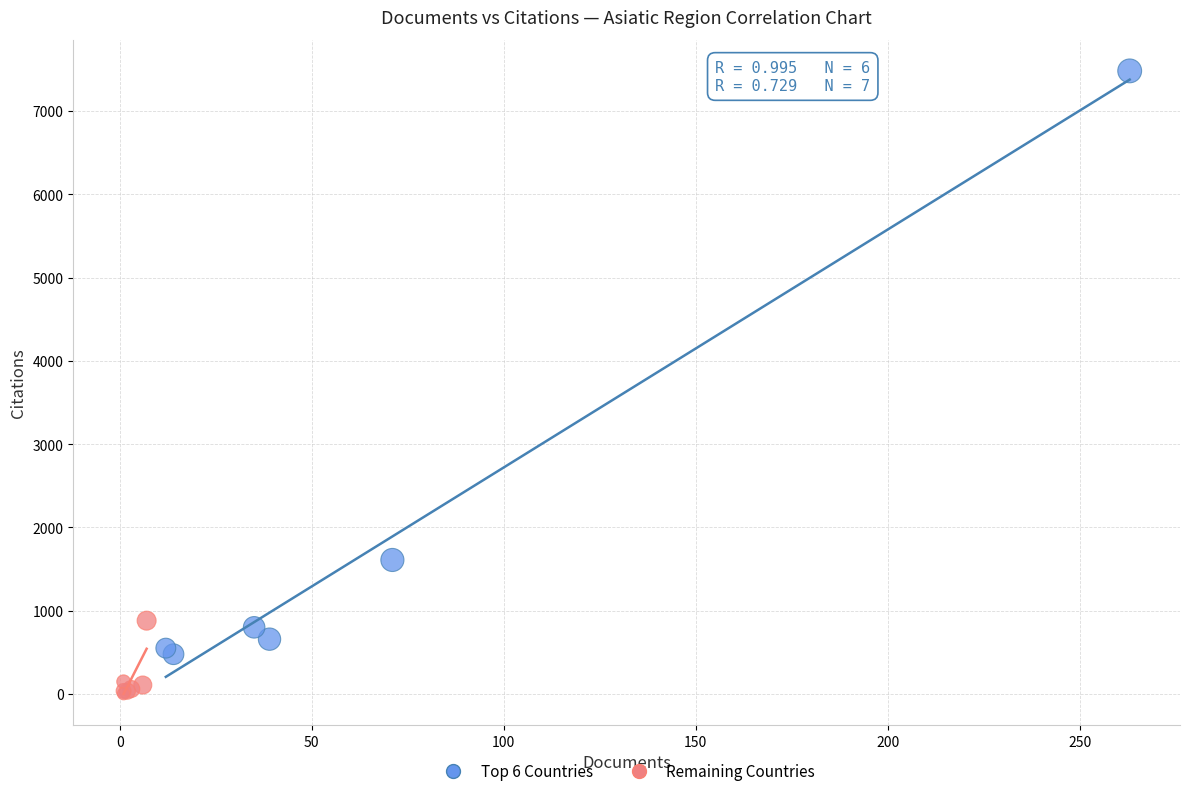

What are all the series names shown in the legend?

Top 6 Countries, Remaining Countries